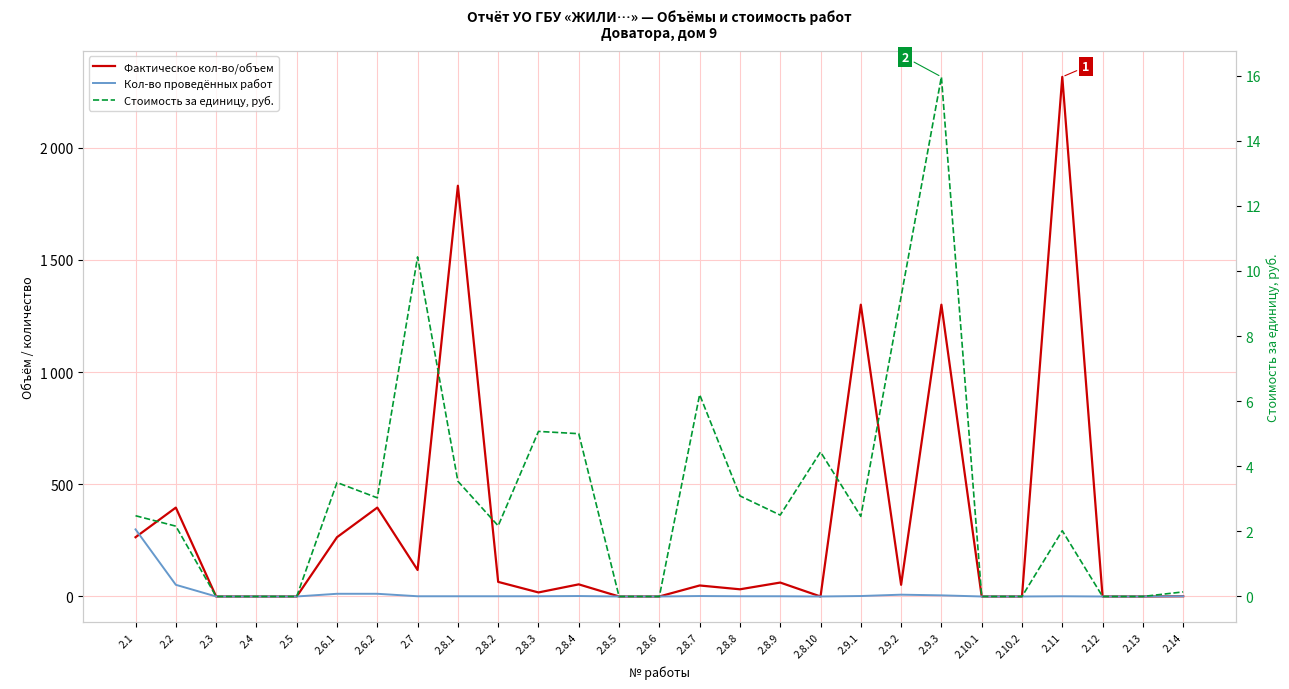

Reading right to left, list all the values displayed in this chart.

Фактическое кол-во/объем: 2.14=1.0	2.13=0.0	2.12=0.0	2.11=2315.0	2.10.2=0.0	2.10.1=0.0	2.9.3=1300.0	2.9.2=52.0	2.9.1=1300.0	2.8.10=0.0	2.8.9=62.0	2.8.8=32.0	2.8.7=49.0	2.8.6=0.0	2.8.5=0.0	2.8.4=54.0	2.8.3=18.0	2.8.2=65.0	2.8.1=1830.0	2.7=118.0	2.6.2=396.0	2.6.1=264.0	2.5=0.0	2.4=0.0	2.3=0.0	2.2=396.0	2.1=264.0
Кол-во проведённых работ: 2.14=1.0	2.13=0.0	2.12=0.0	2.11=1.0	2.10.2=0.0	2.10.1=0.0	2.9.3=5.0	2.9.2=8.0	2.9.1=2.0	2.8.10=0.0	2.8.9=1.0	2.8.8=1.0	2.8.7=2.0	2.8.6=0.0	2.8.5=0.0	2.8.4=2.0	2.8.3=1.0	2.8.2=1.0	2.8.1=1.0	2.7=1.0	2.6.2=12.0	2.6.1=12.0	2.5=0.0	2.4=0.0	2.3=0.0	2.2=52.0	2.1=299.0
Стоимость за единицу, руб.: 2.14=0.1	2.13=0.0	2.12=0.0	2.11=2.0	2.10.2=0.0	2.10.1=0.0	2.9.3=16.0	2.9.2=9.2	2.9.1=2.5	2.8.10=4.4	2.8.9=2.5	2.8.8=3.1	2.8.7=6.2	2.8.6=0.0	2.8.5=0.0	2.8.4=5.0	2.8.3=5.1	2.8.2=2.2	2.8.1=3.5	2.7=10.4	2.6.2=3.0	2.6.1=3.5	2.5=0.0	2.4=0.0	2.3=0.0	2.2=2.2	2.1=2.5